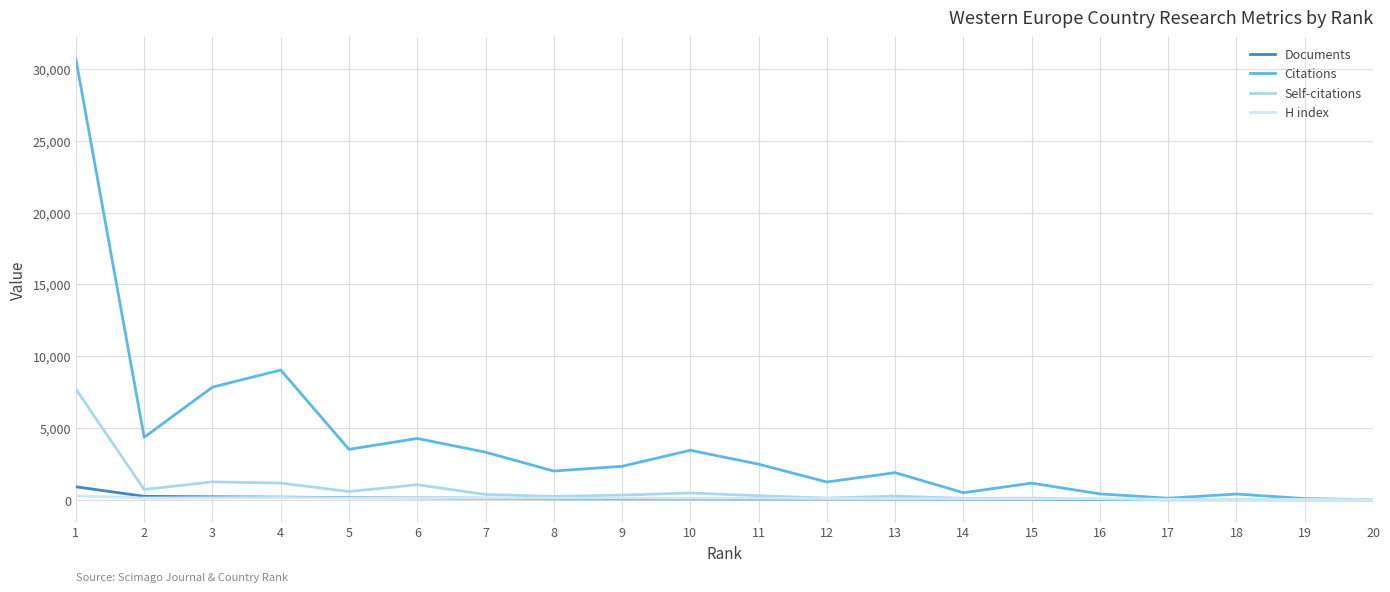

Which series has the largest total across all categories?

Citations